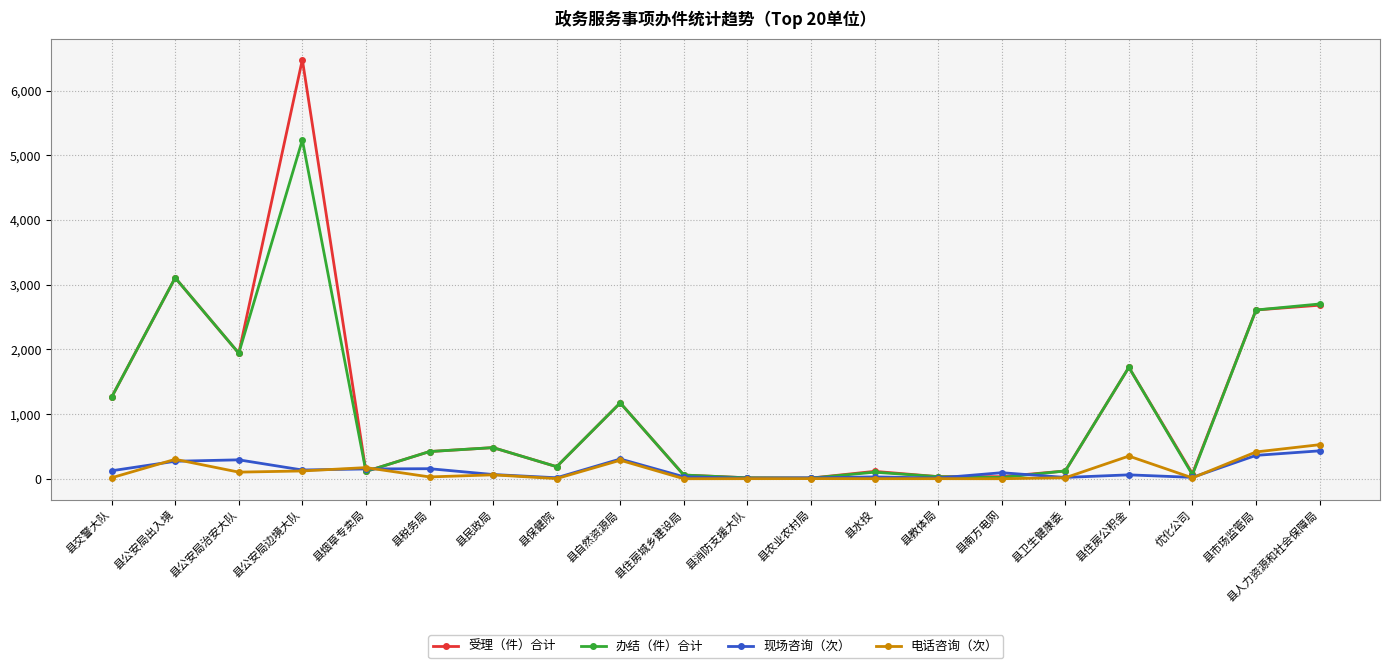

What is the sum of all 现场咨询（次） values?

2586